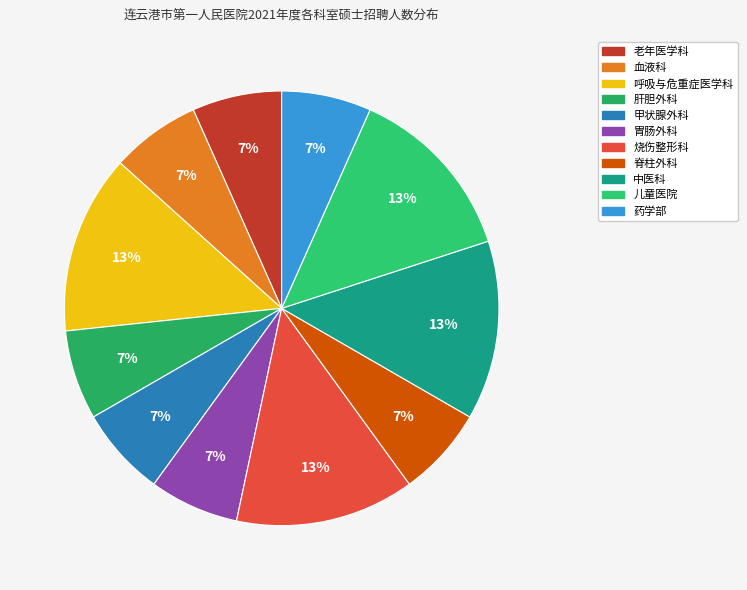

To the nearest percent, what percentage of the pie is 药学部?

7%